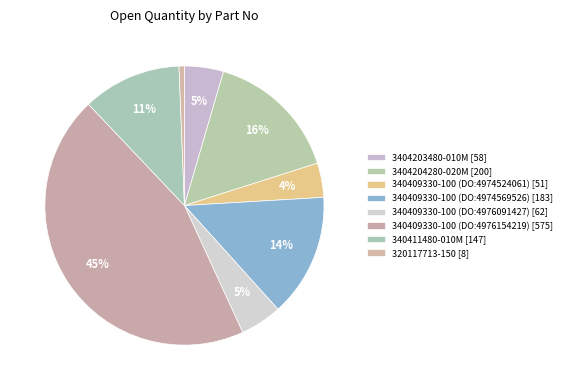

What is the smallest slice in the pie chart?

320117713-150